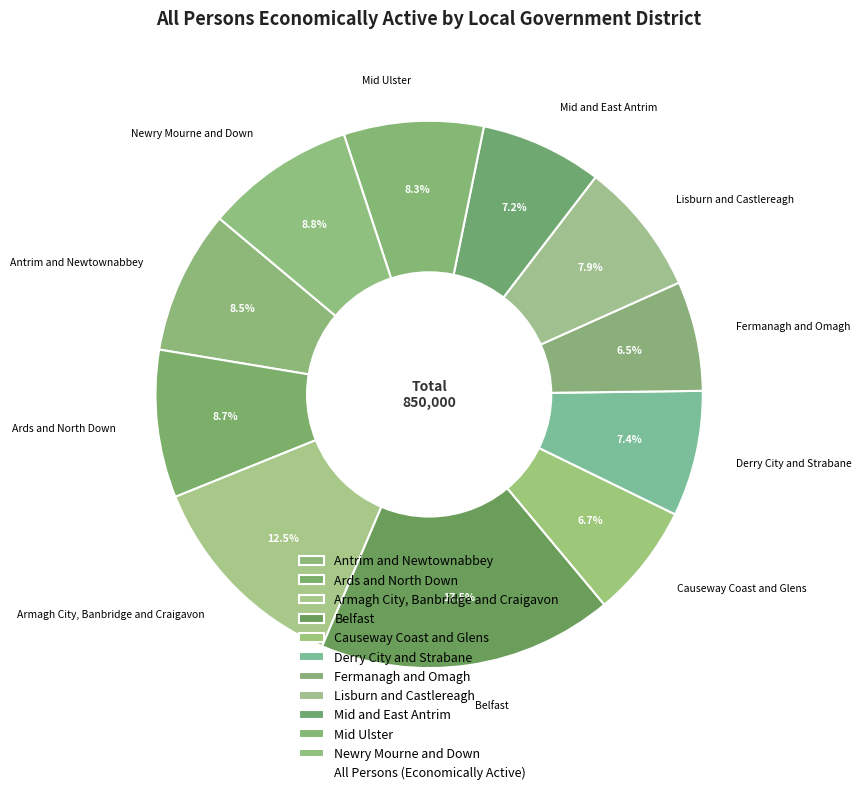

Does Lisburn and Castlereagh account for over 50% of the chart?

No